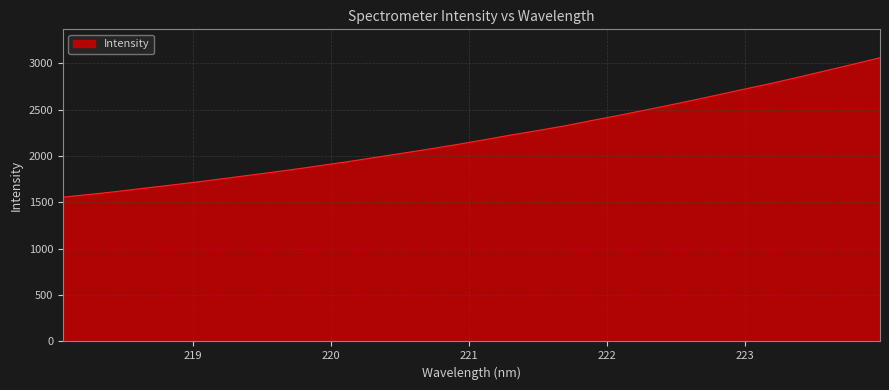

What is the greatest value displayed?

3058.5